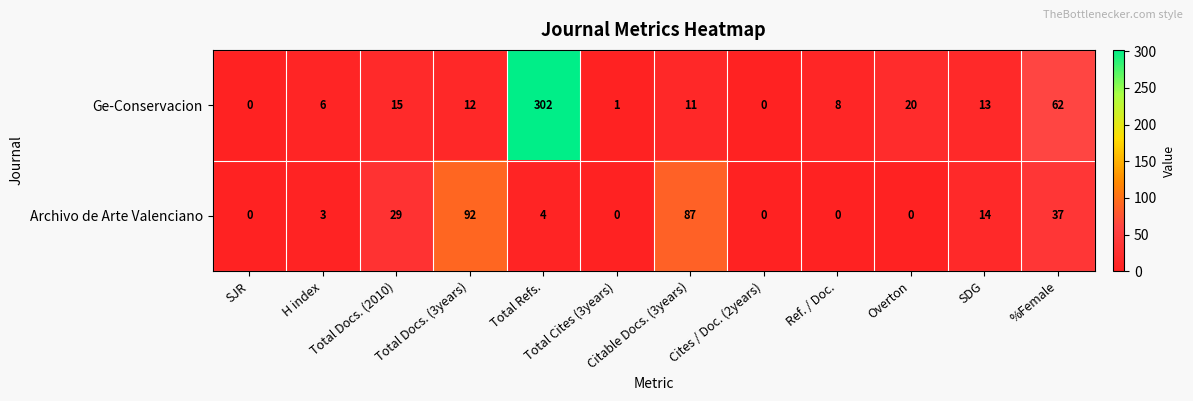

What is the difference between the maximum and minimum values in the Ge-Conservacion series?

302